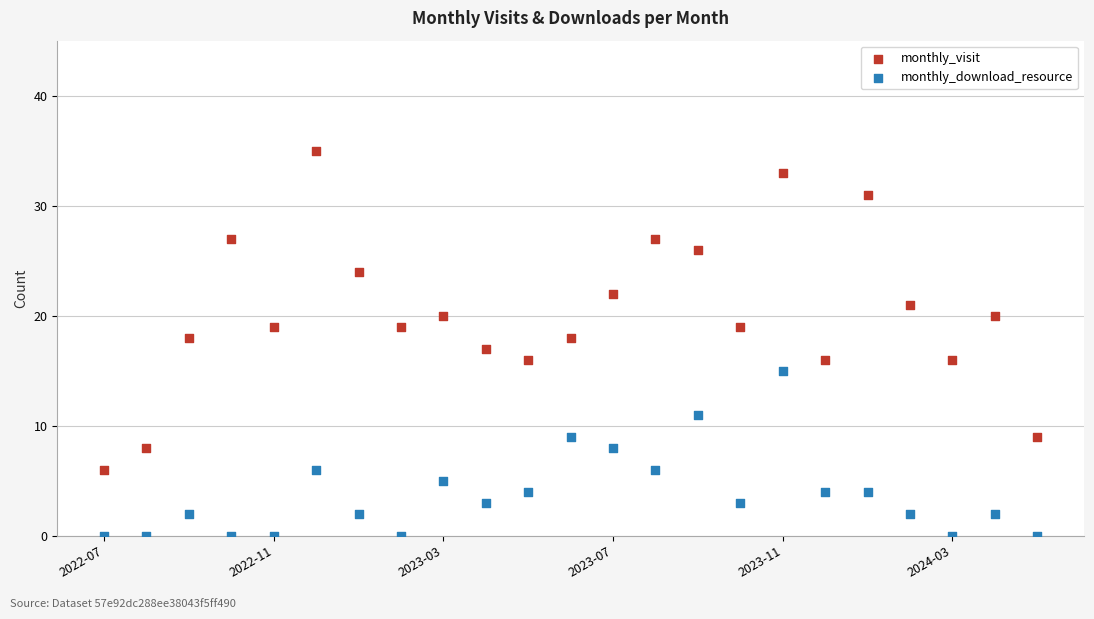

Which series reaches the maximum Y coordinate?

monthly_visit